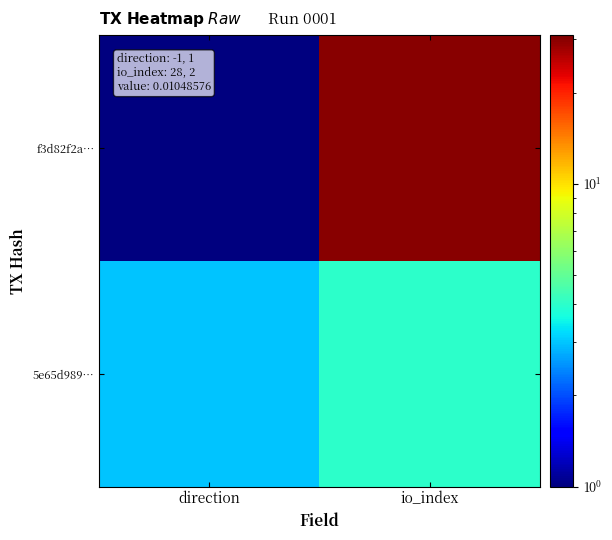

Which label corresponds to the smallest value in the chart?

direction